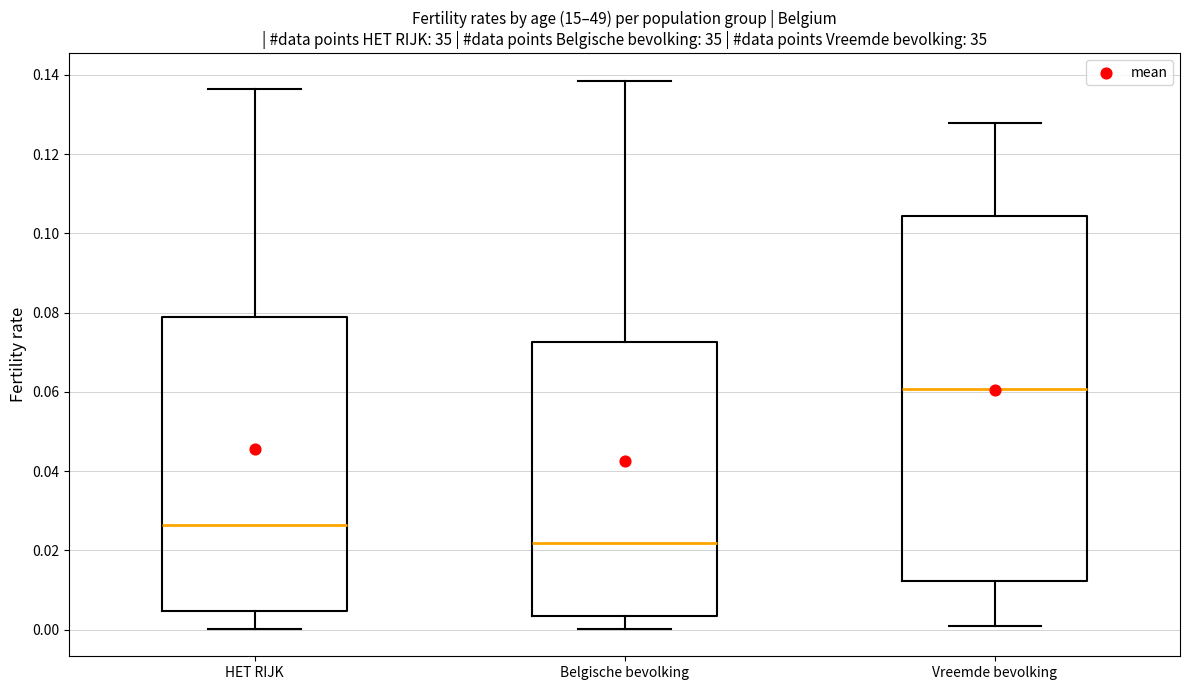

Where does the median line of the box for Vreemde bevolking sit on the y-axis? The values are not printed on the chart, so give them approximately, as read against the axis.

0.060